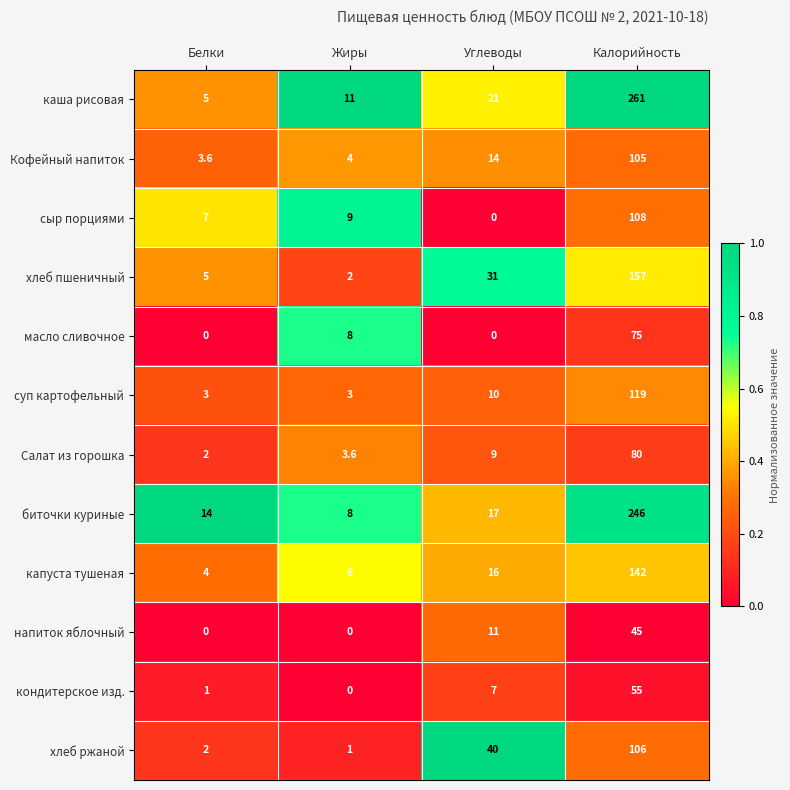

At which category is the sum across all series the highest?

Калорийность